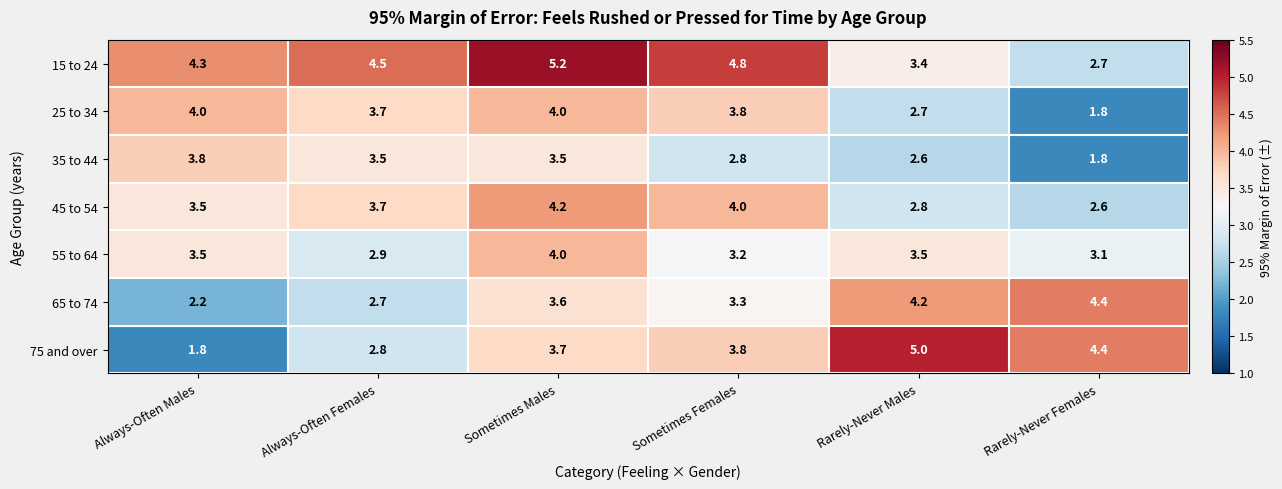

How many values in the 35 to 44 series are below 3?

3